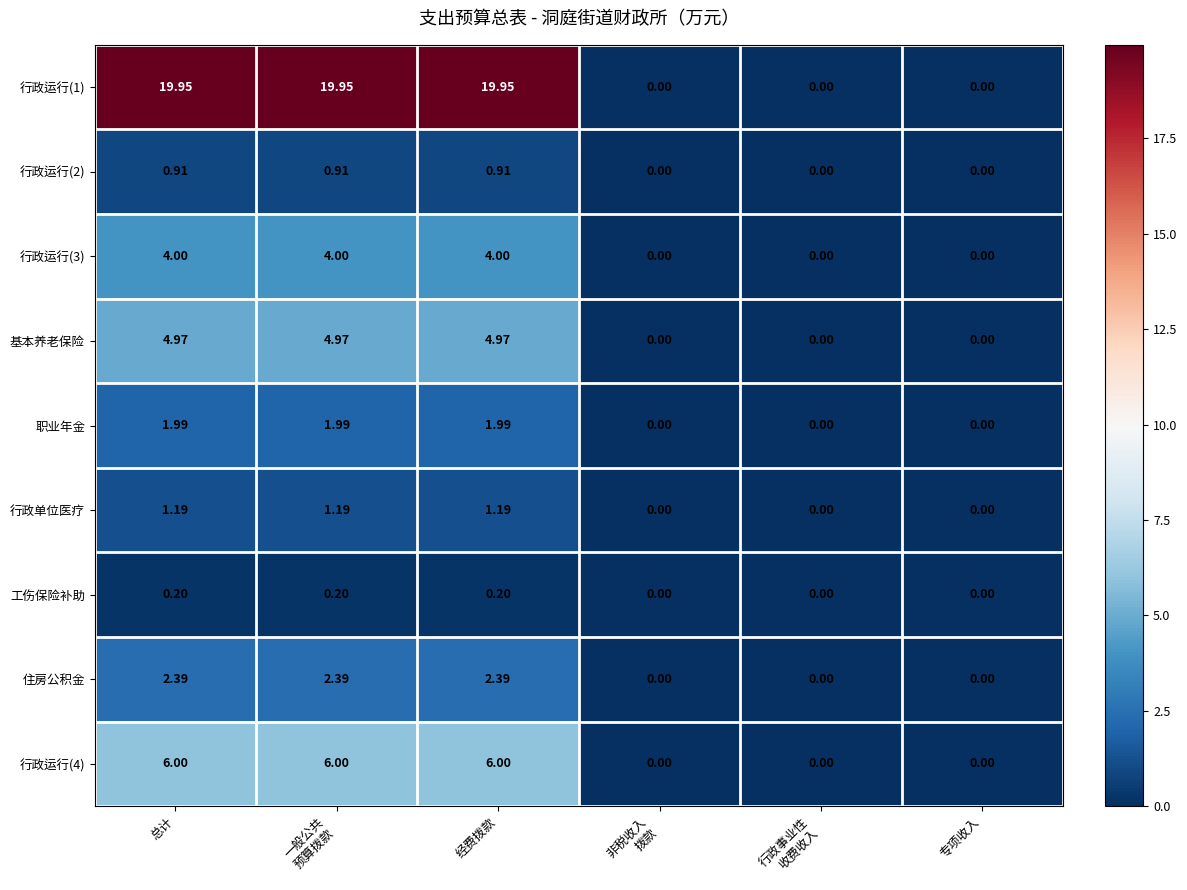

Is the value of 住房公积金 at 经费拨款 greater than the value of 工伤保险补助 at 专项收入?

Yes